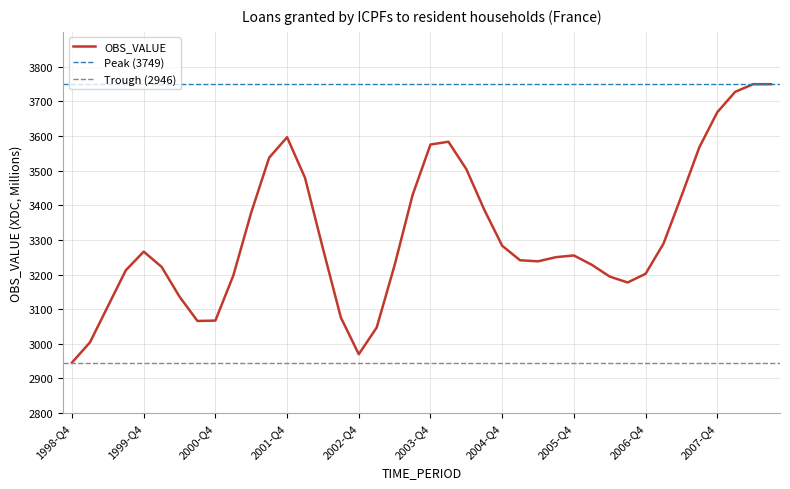

The value at 2002-Q4 is 1495. True or false?

False